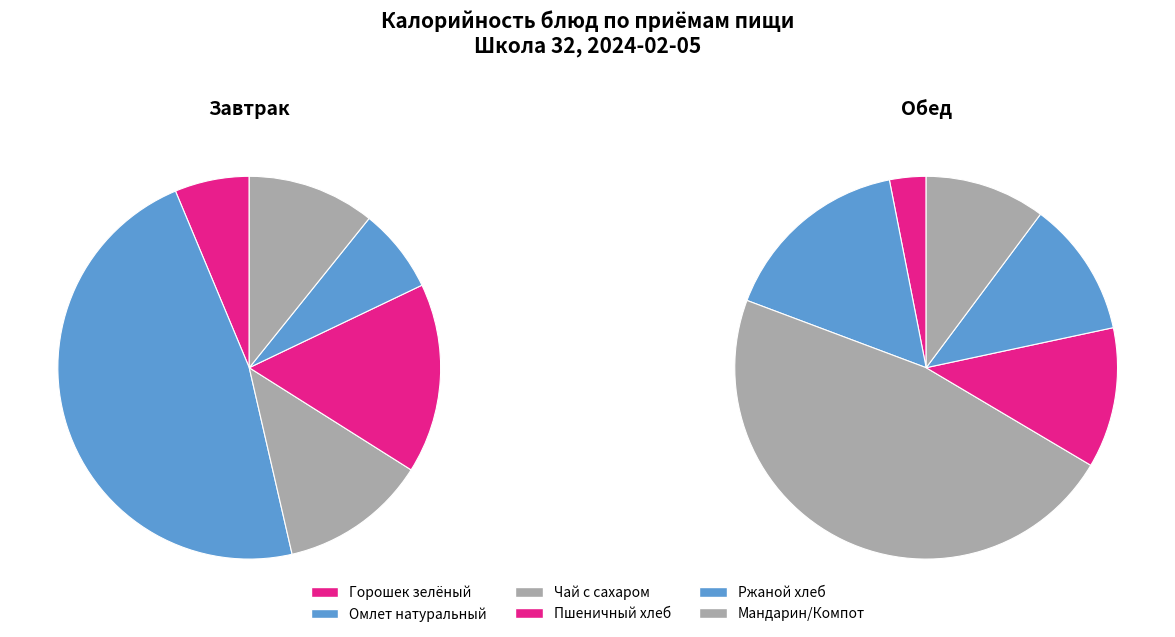

Which series changed the most between Горошек зелёный and Чай с сахаром?

Обед